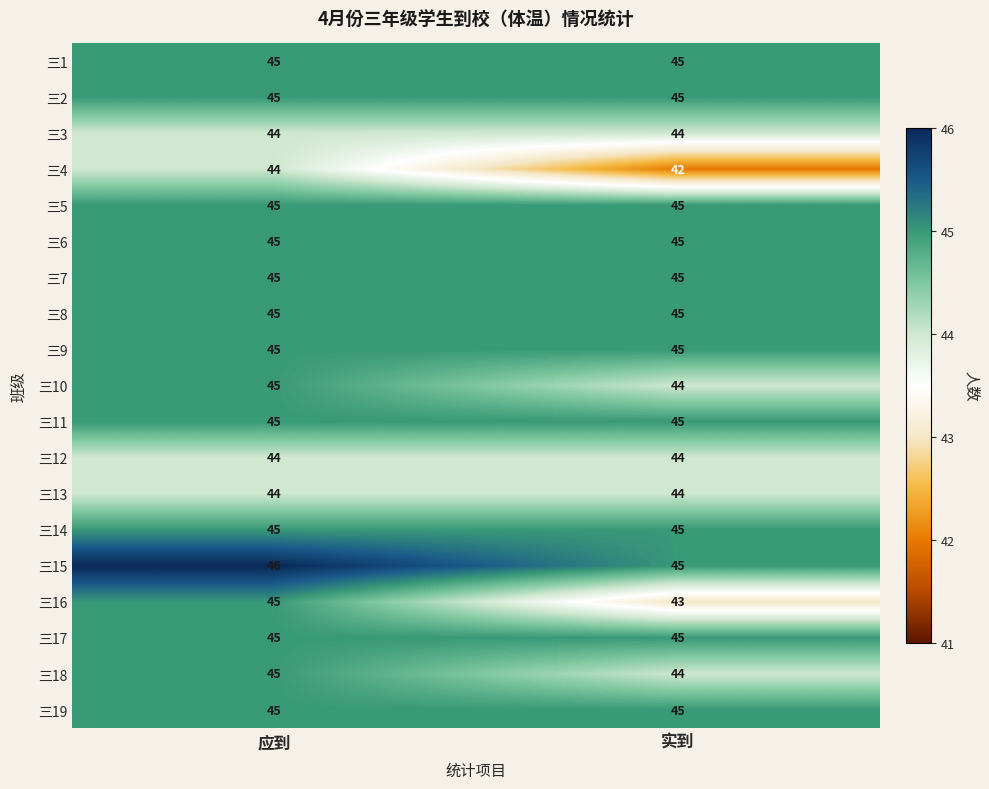

The 三8 series shows 19 at 实到. True or false?

False